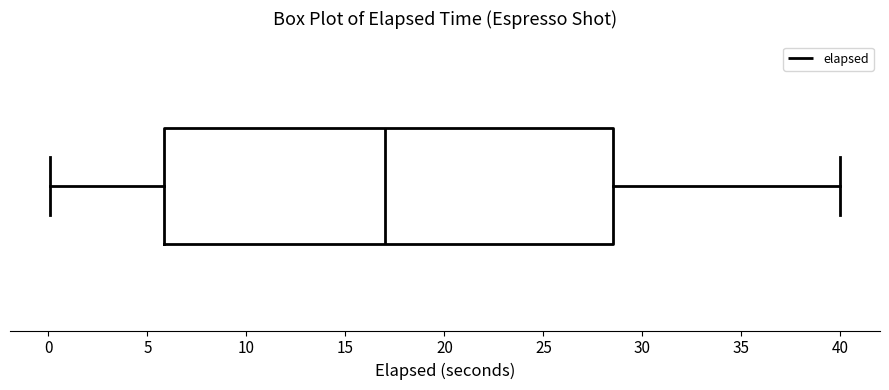

Where does the right whisker of the box end on the x-axis? The values are not printed on the chart, so give them approximately, as read against the axis.

40.0